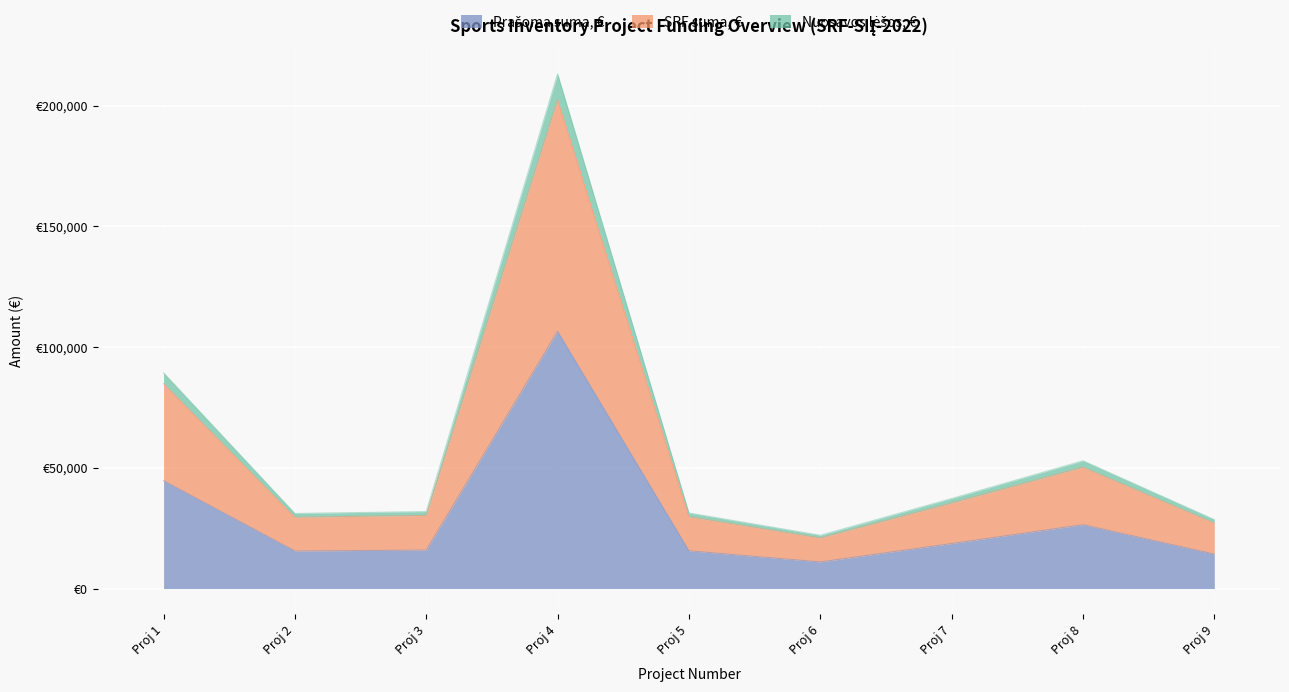

Count the number of categories in the chart.

9